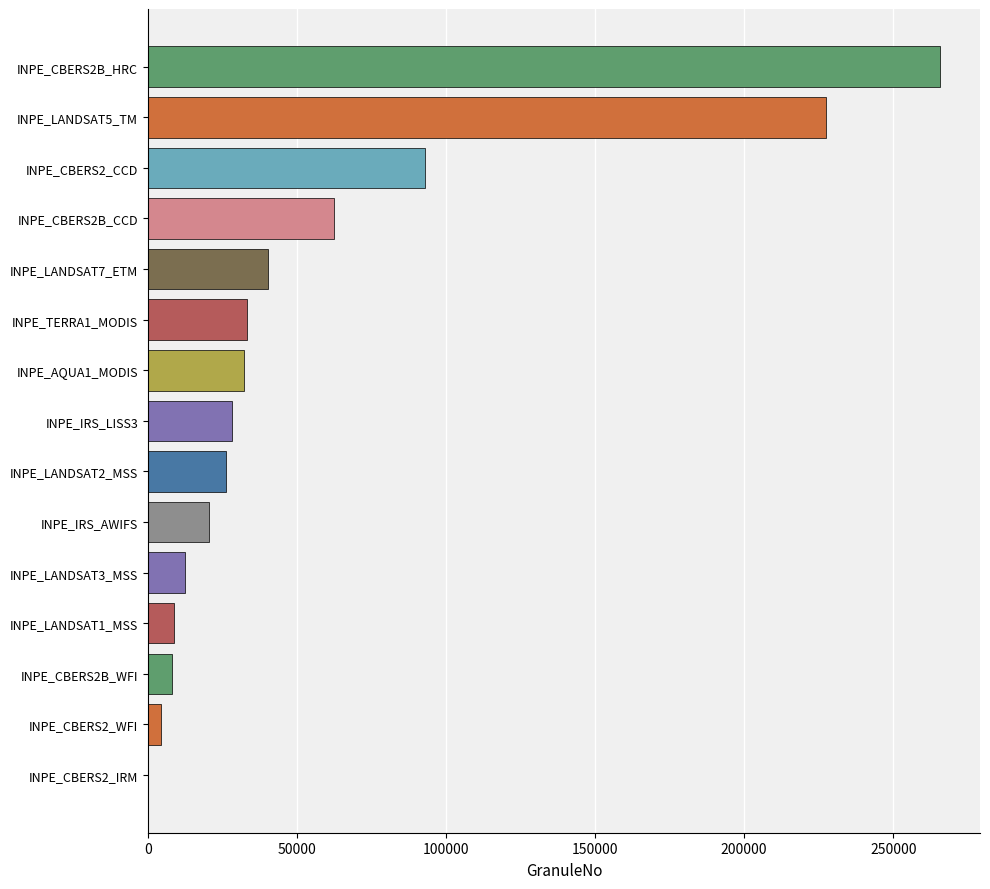

What is the sum of all values?

862457